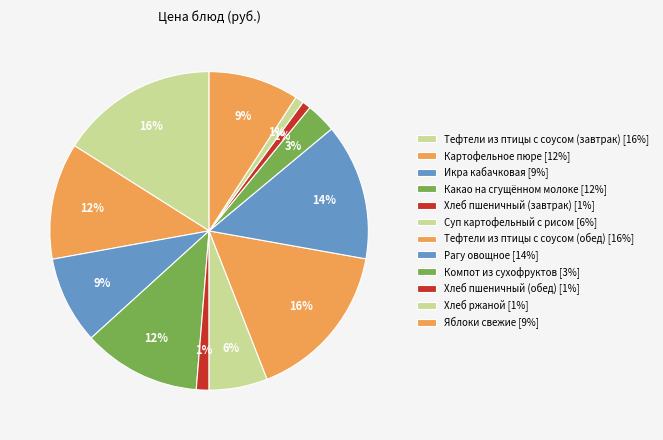

Does any single category account for the majority?

No